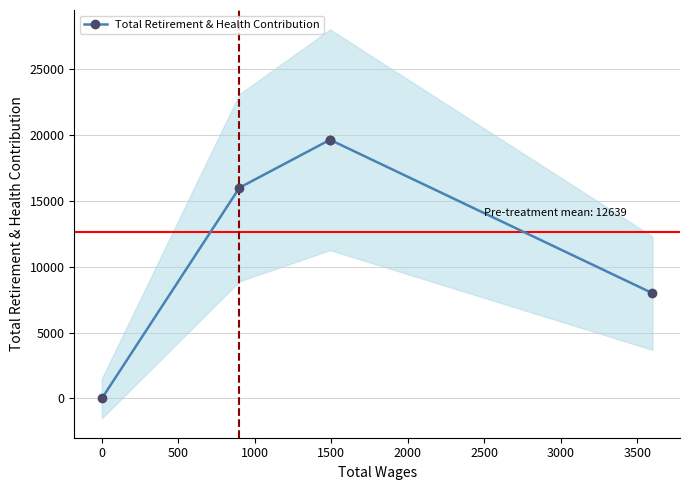

How many distinct data groups are displayed?

1